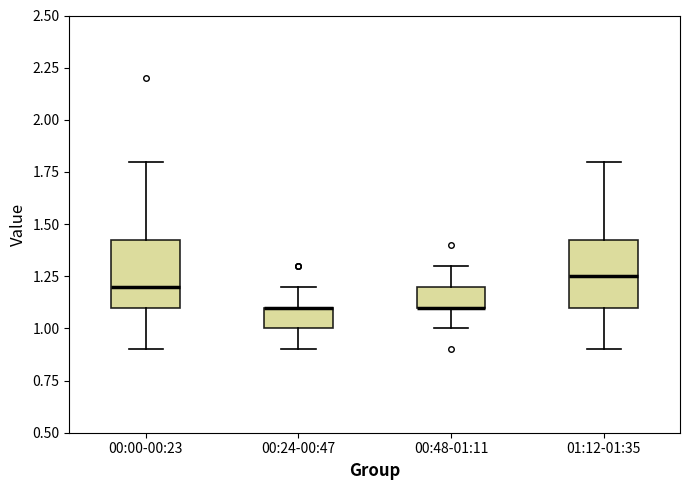

Reading left to right, read every box against the y-axis: the position of its median line, the range the box covers, and the ends of its whiskers. The values are not printed on the chart, so give them approximately, as read against the axis.

00:00-00:23: median 1.20, box 1.10 to 1.45, whiskers 0.90 to 1.80
00:24-00:47: median 1.10 (drawn on the box's upper edge), box 1.00 to 1.10, whiskers 0.90 to 1.20
00:48-01:11: median 1.10 (drawn on the box's lower edge), box 1.10 to 1.20, whiskers 1.00 to 1.30
01:12-01:35: median 1.25, box 1.10 to 1.45, whiskers 0.90 to 1.80